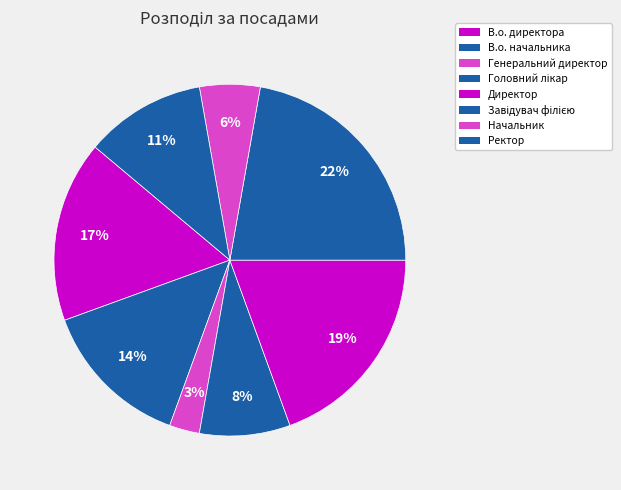

Is there a majority slice in this chart?

No